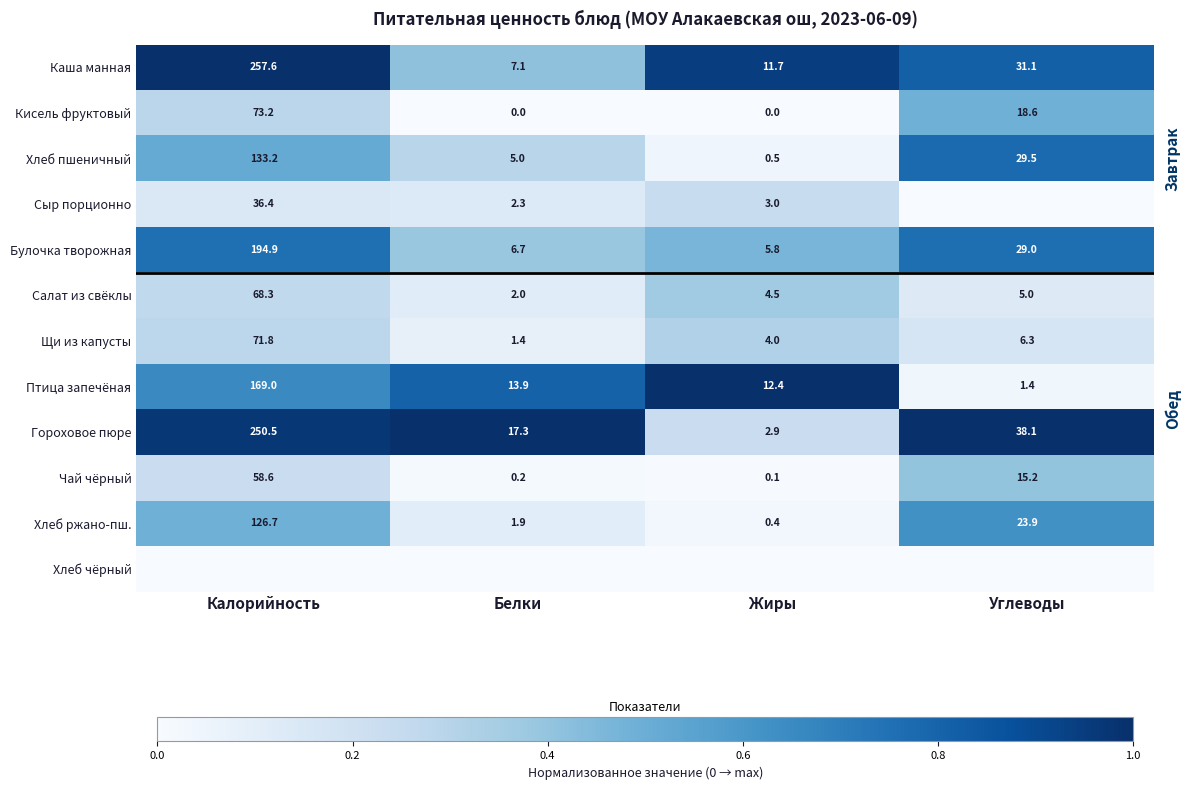

What is the difference between the Гороховое пюре values at Жиры and Углеводы?

0.8